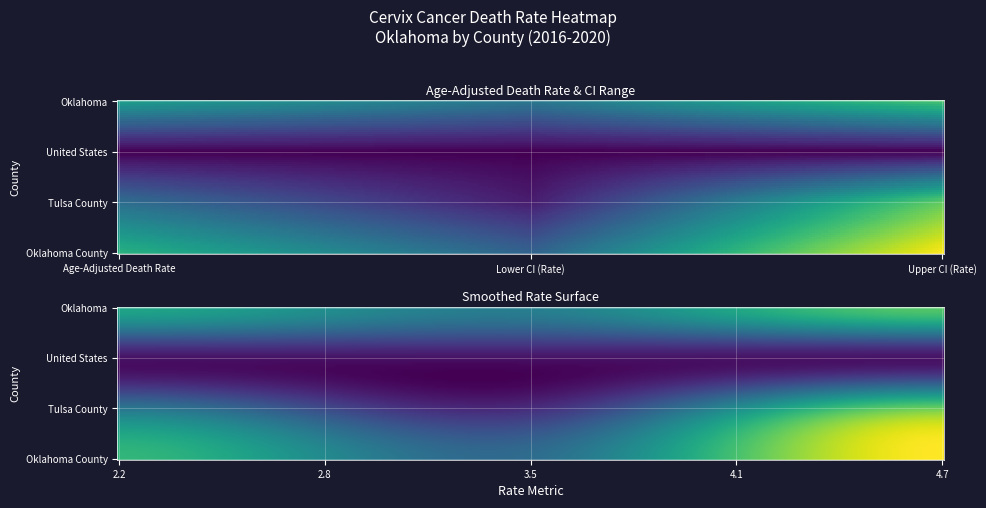

At which category is the sum across all series the highest?

Upper CI (Rate)